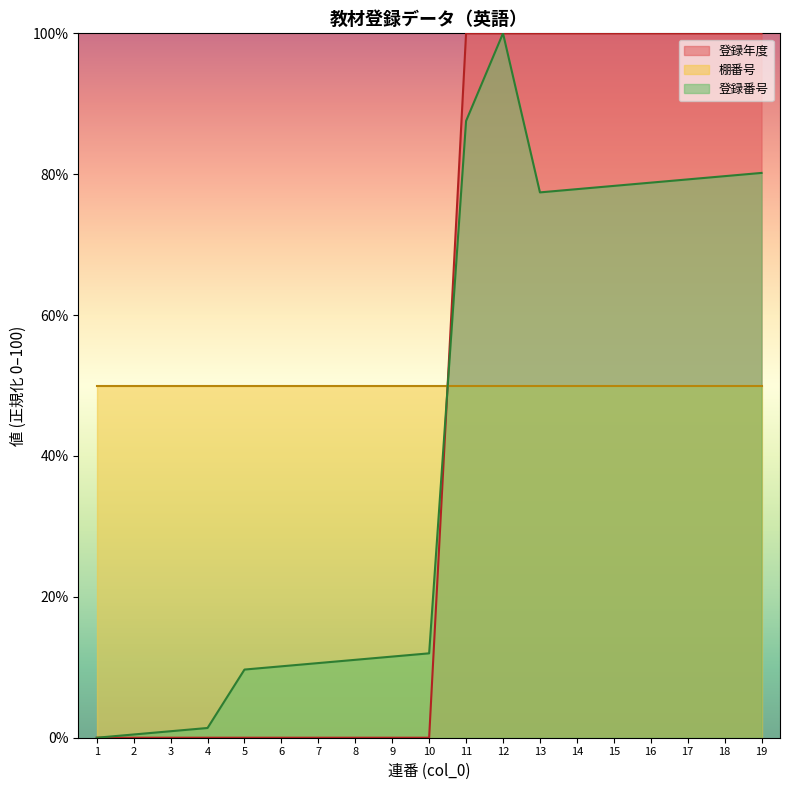

True or false: 登録番号 and 棚番号 intersect in this chart.

True